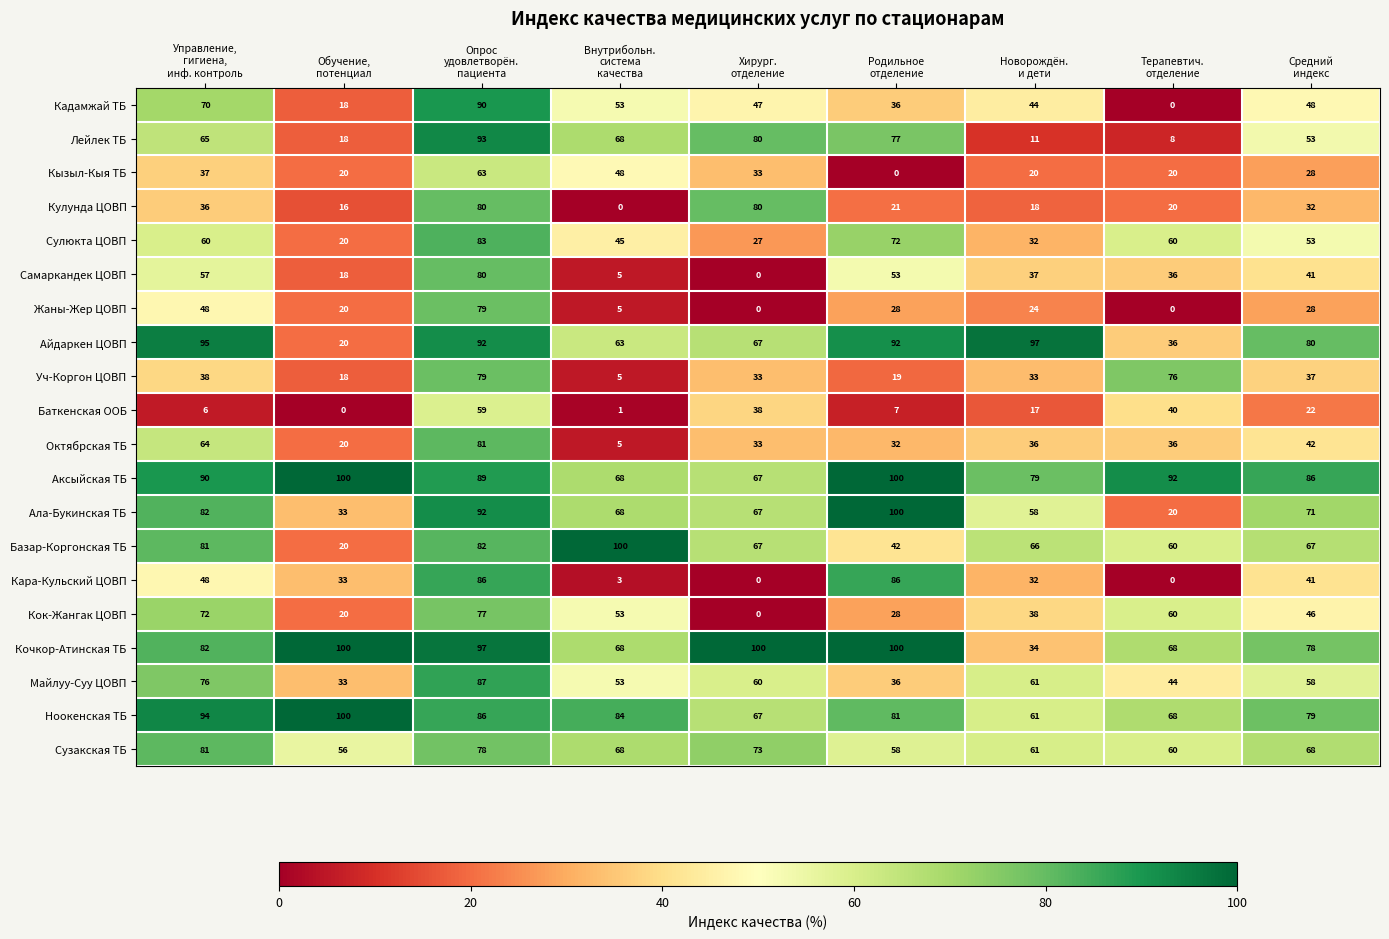

What is the difference between the maximum and minimum values in the Кадамжай ТБ series?

90